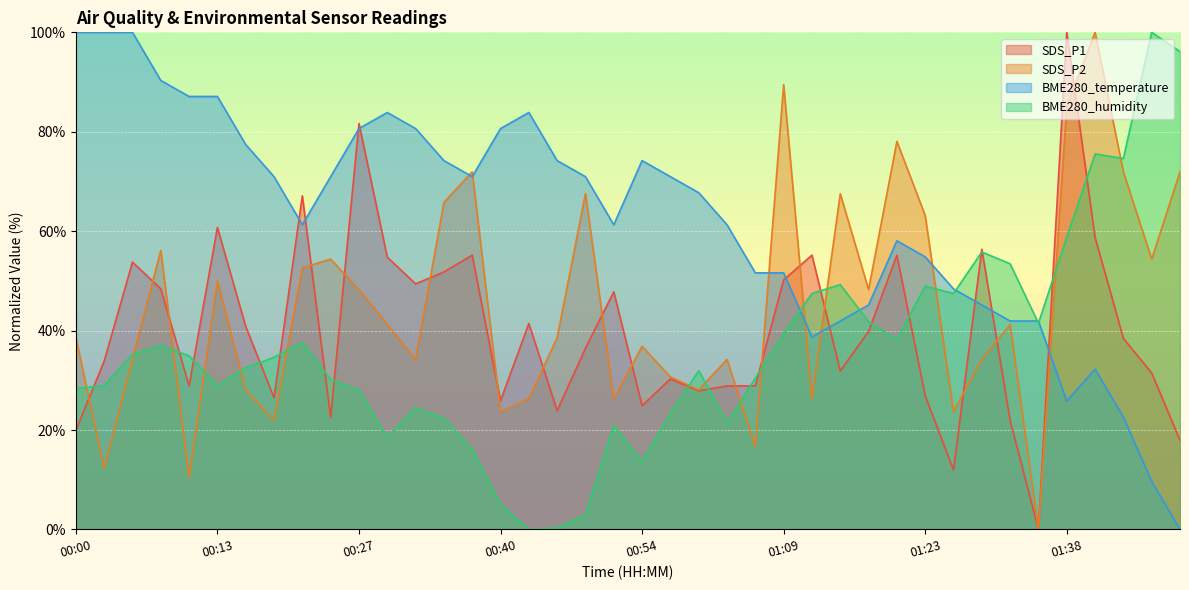

True or false: BME280_temperature and SDS_P1 intersect in this chart.

True